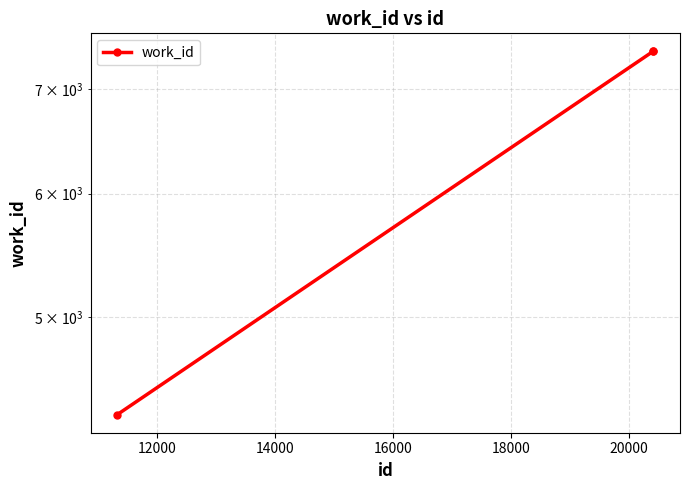

How many lines are shown in the chart?

1